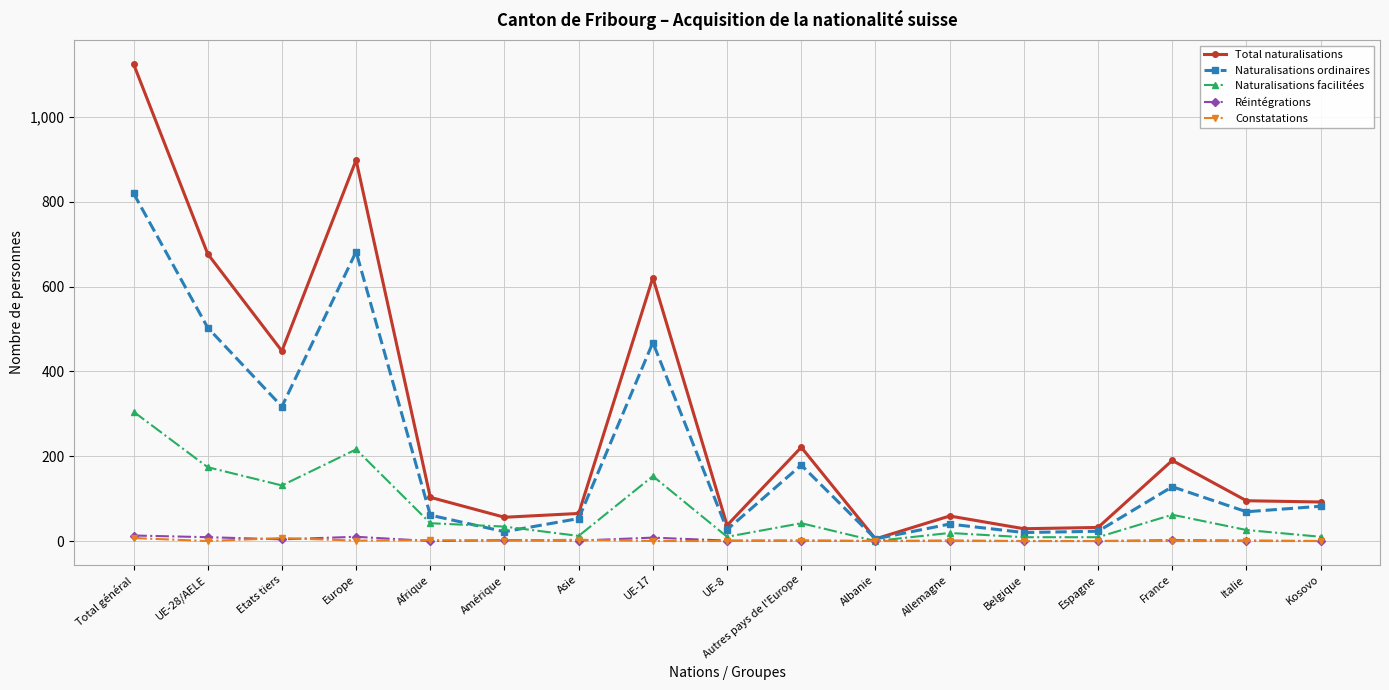

At which category does Naturalisations ordinaires reach its first local valley?

Etats tiers